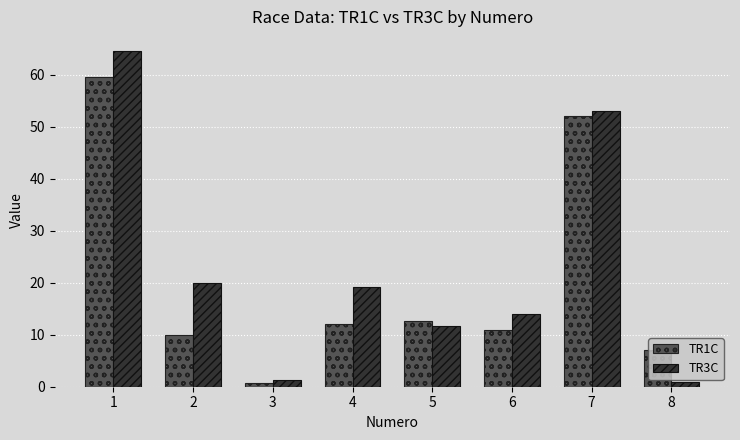

Reading left to right, transcribe all the data shown in this chart.

TR1C: 1=59.6	2=10.0	3=0.7	4=12.1	5=12.7	6=10.9	7=52.0	8=7.0
TR3C: 1=64.6	2=20.0	3=1.3	4=19.1	5=11.7	6=13.9	7=53.0	8=1.0